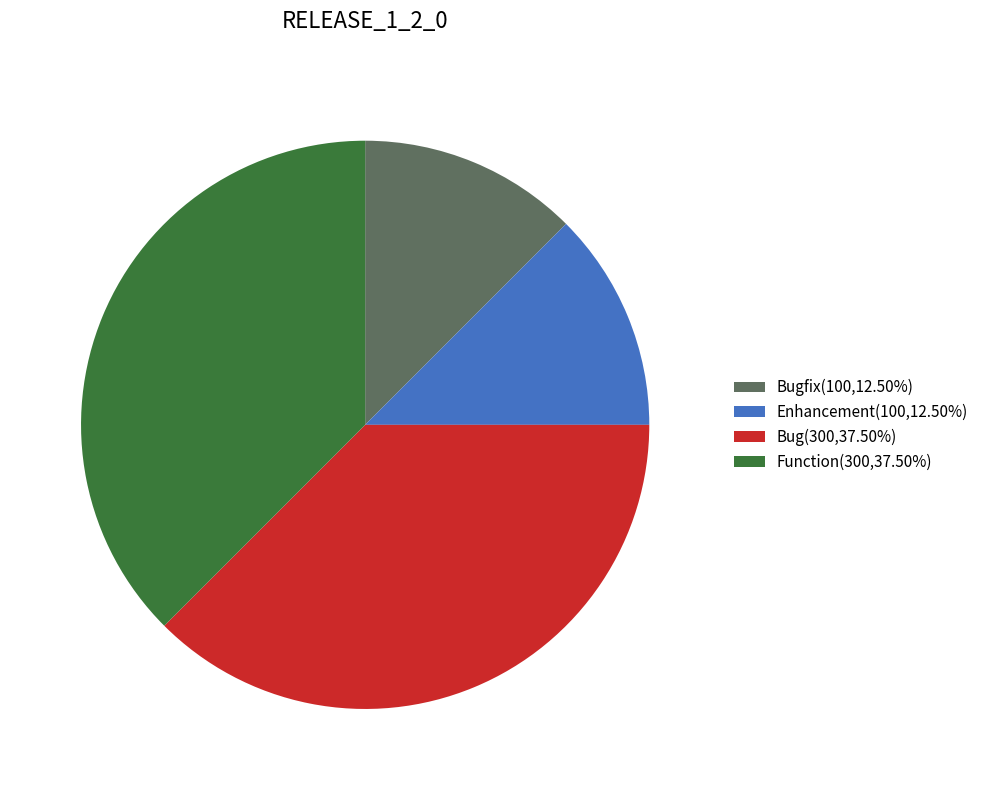

Is there any slice that represents more than half of the pie?

No